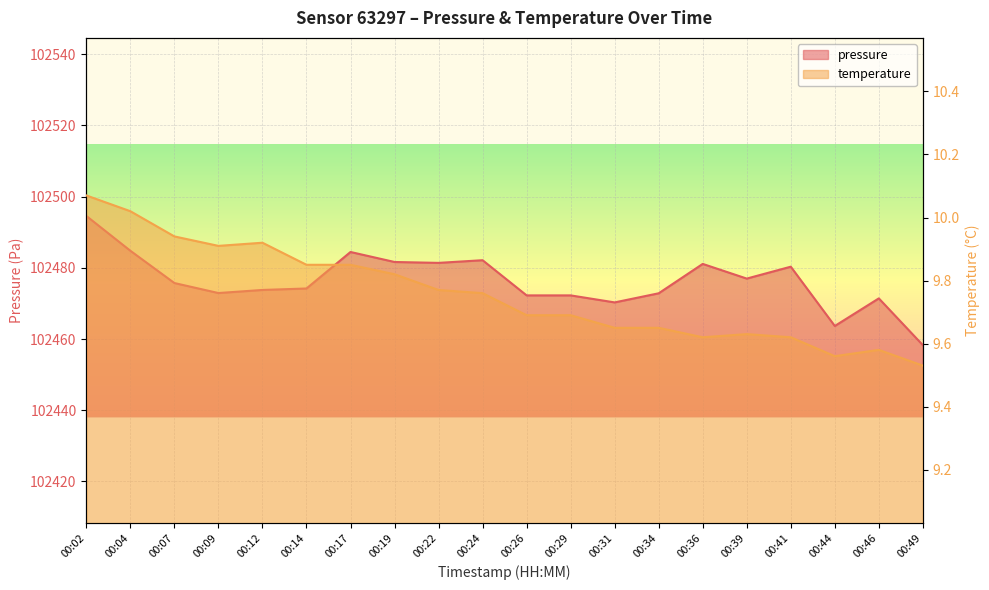

List the series in order of their overall mean, highest first.

pressure, temperature